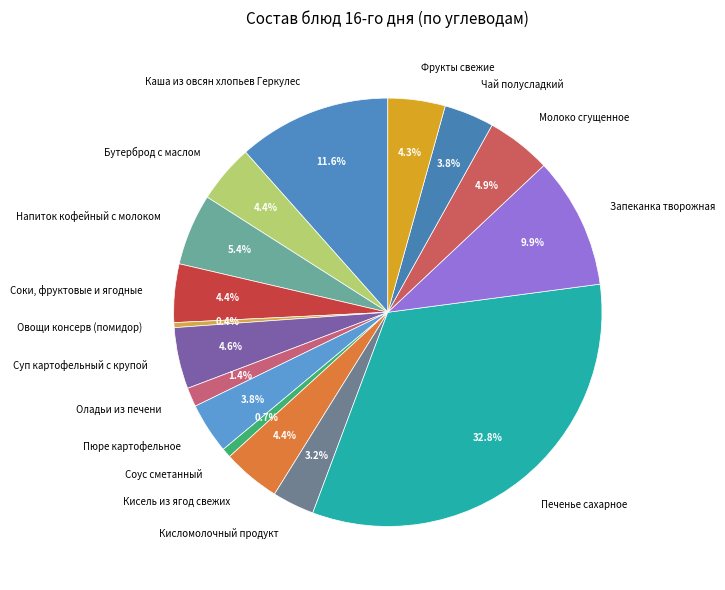

To the nearest percent, what percentage of the pie is Запеканка творожная?

10%